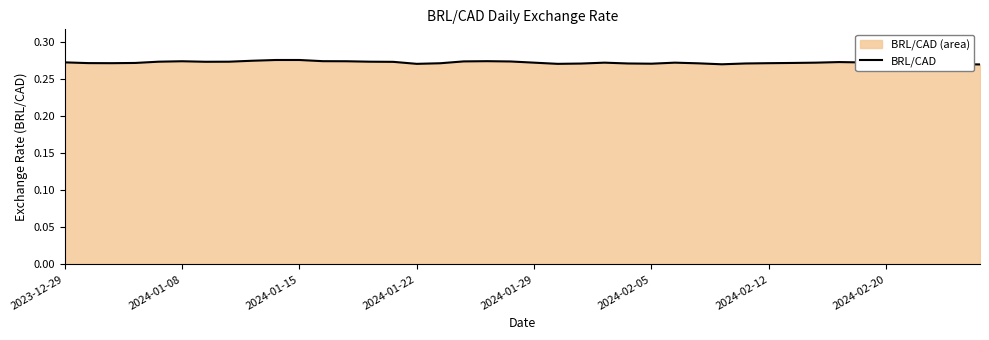

What is the minimum value shown in the chart?

0.3